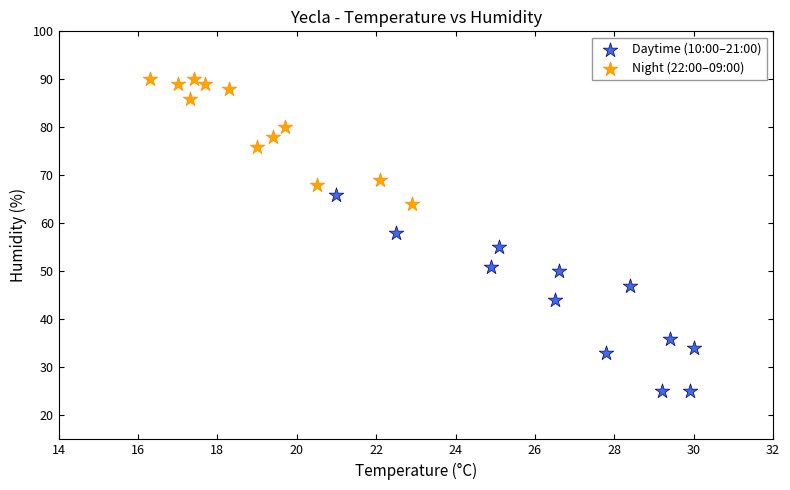

Which series has the widest spread of Y values?

Daytime (10:00–21:00)